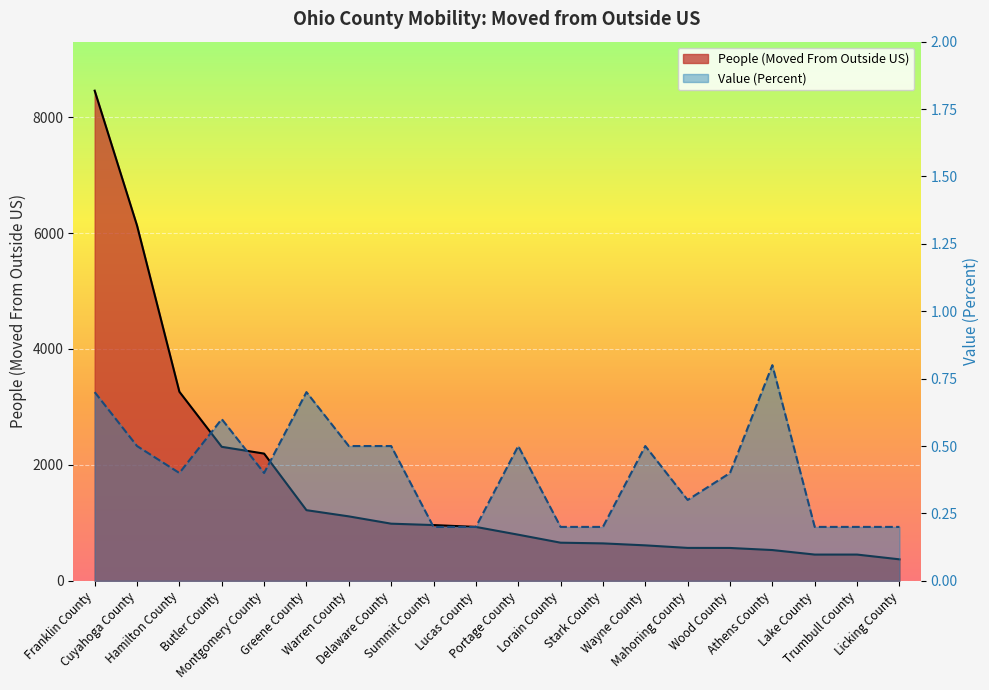

What is the smallest value displayed?

0.2